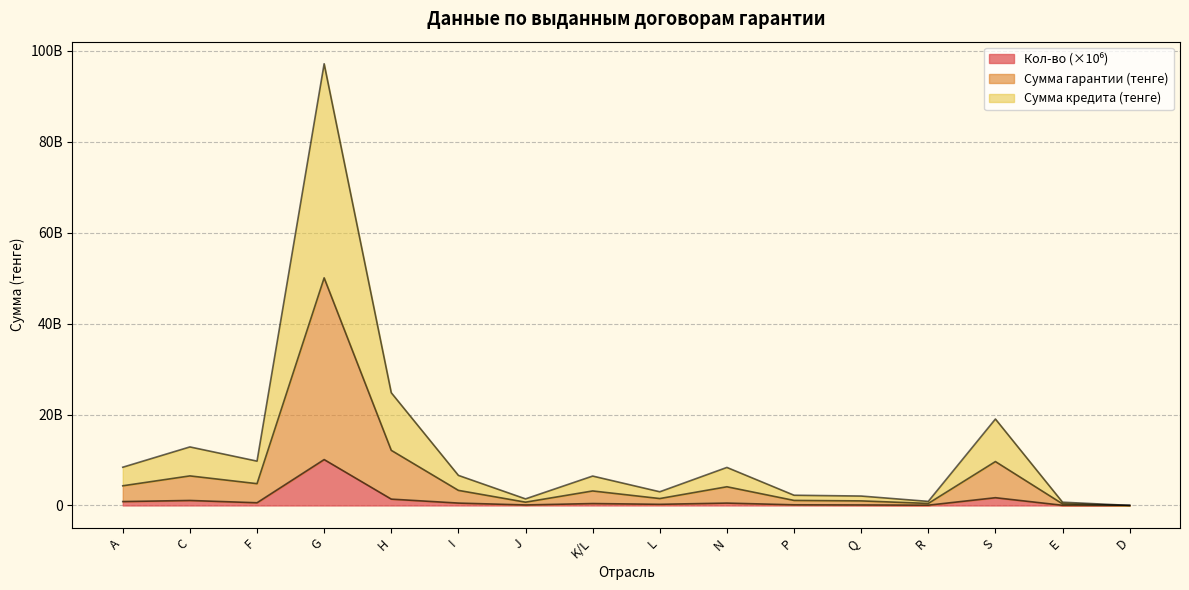

Rank the series by their maximum value, from highest to lowest.

Сумма кредита (тенге), Сумма гарантии (тенге), Кол-во